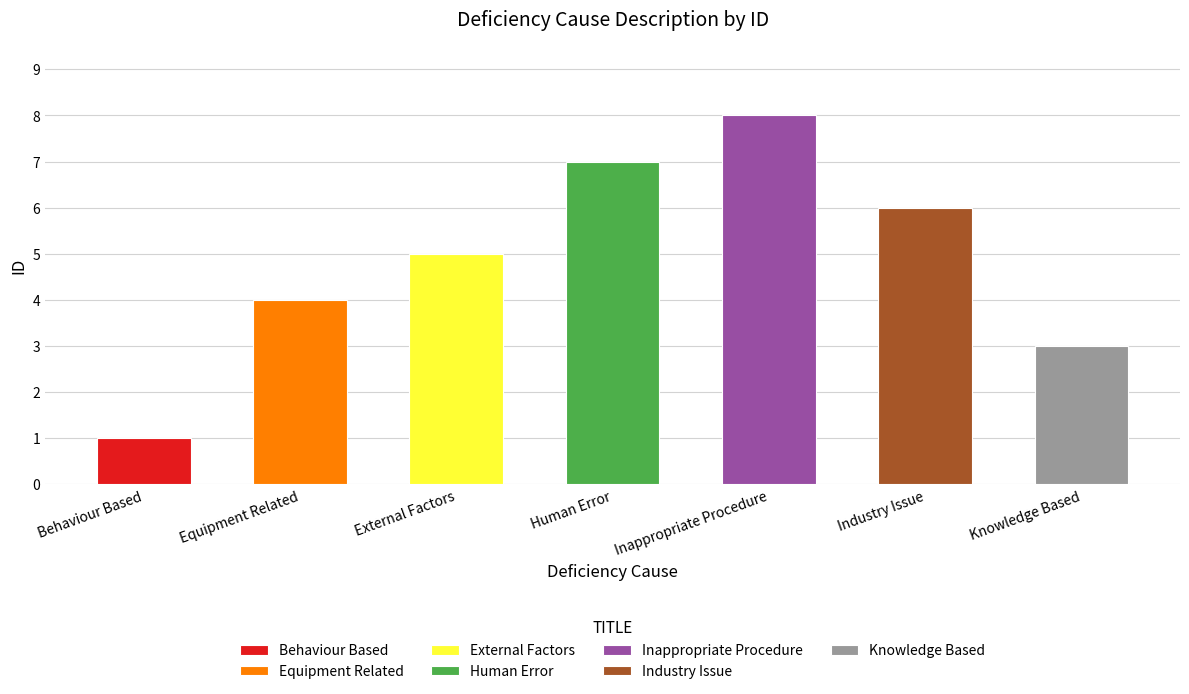

What is the difference between the second highest and second lowest values?

4